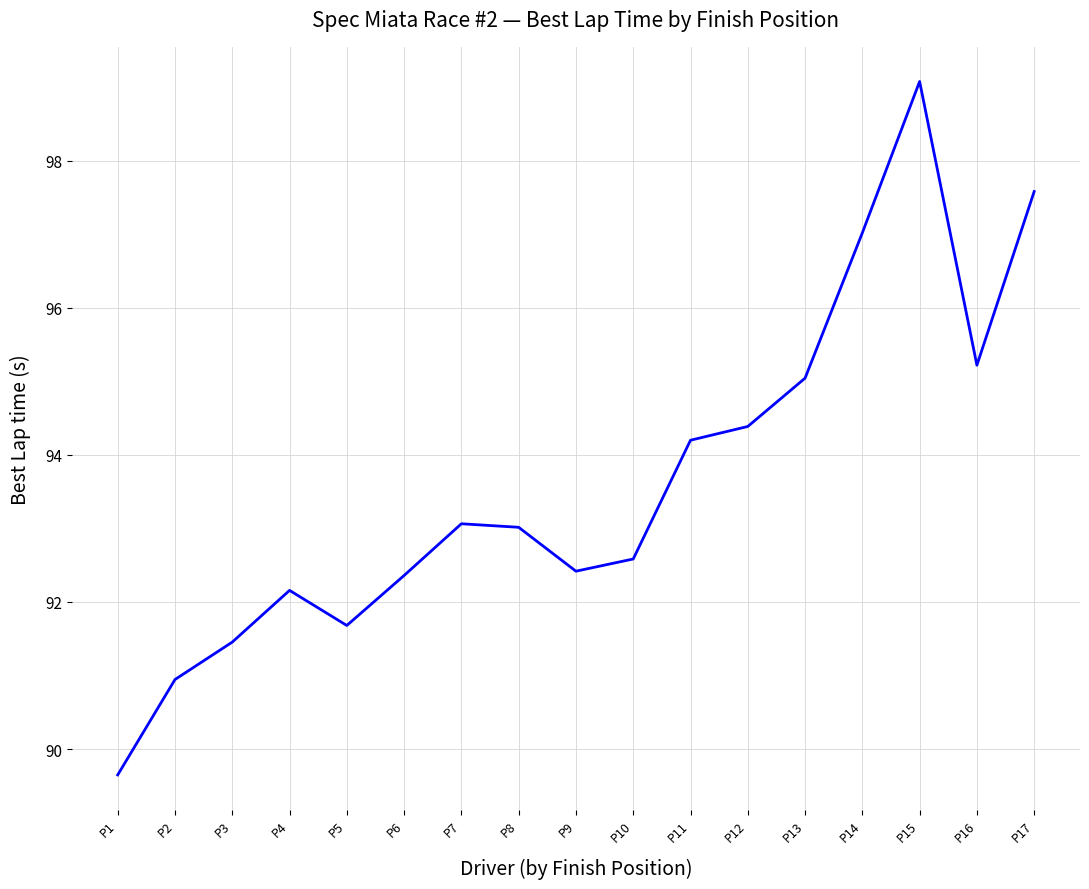

What value does the data have at P17?

97.6